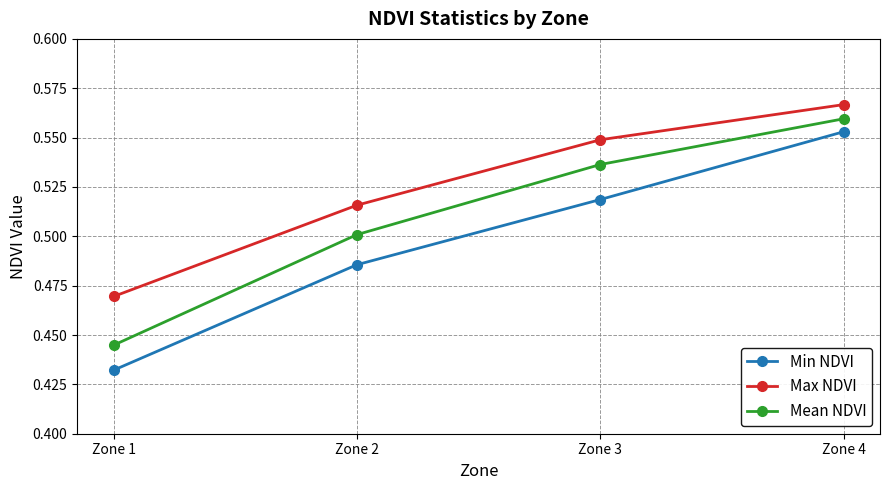

True or false: Mean NDVI and Min NDVI intersect in this chart.

False